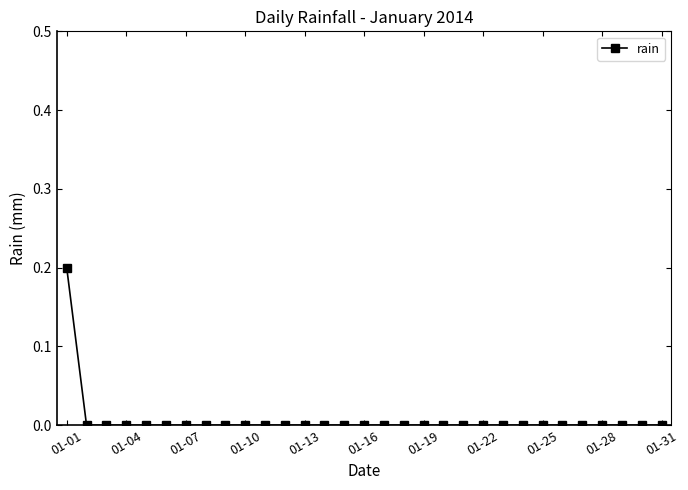

Which category has the highest value across all series?

01-01